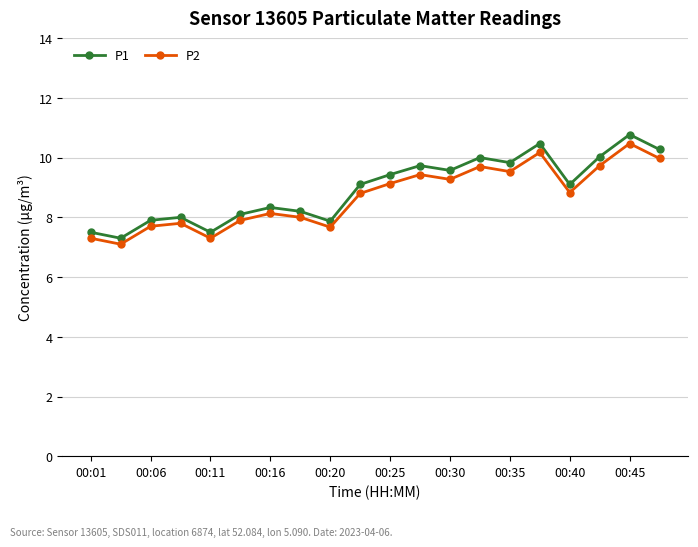

Which series has the widest spread of values?

P1